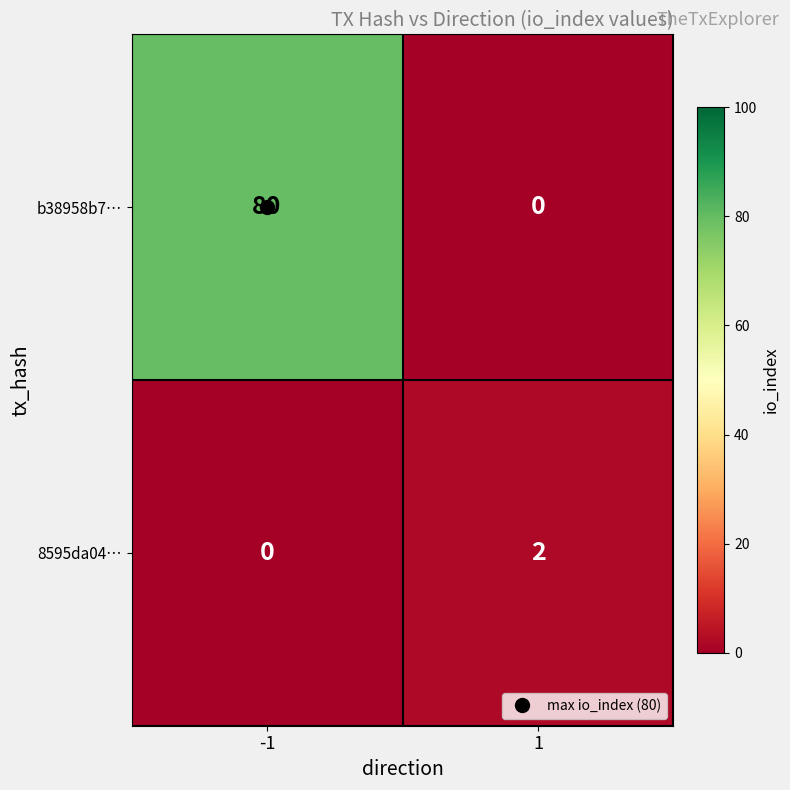

What is the total value across all series at -1?

80